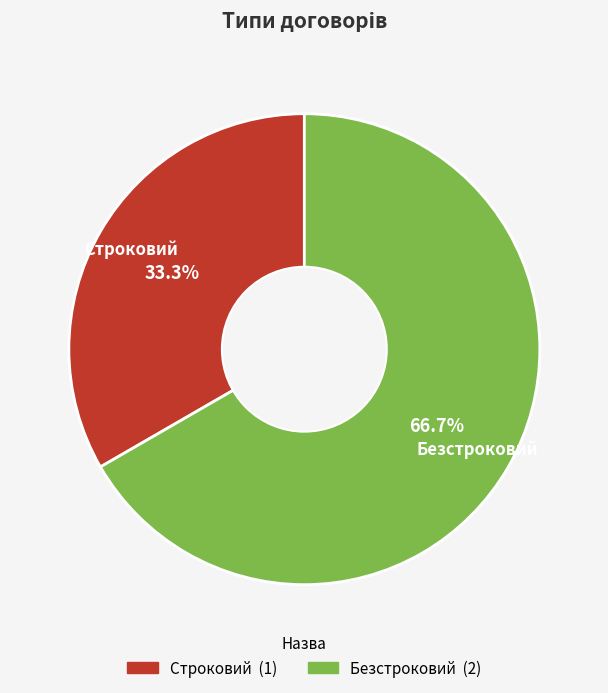

How many segments does this pie chart have?

2